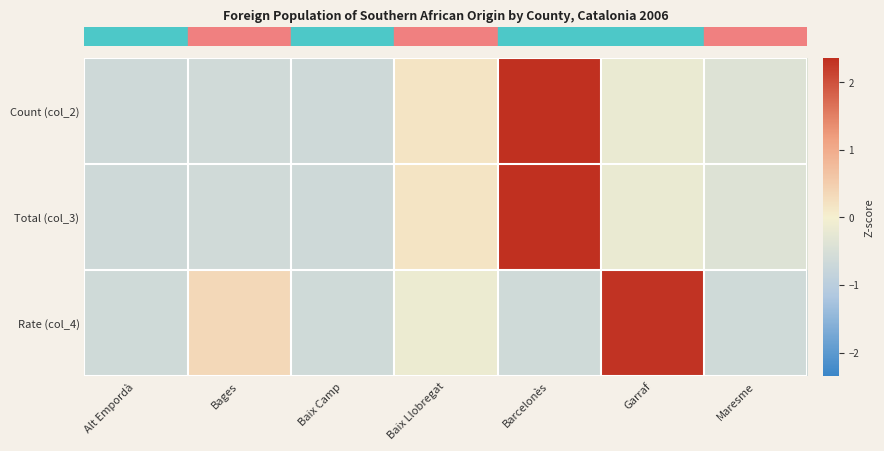

Between Bages and Barcelonès, which series saw the biggest shift?

row_0